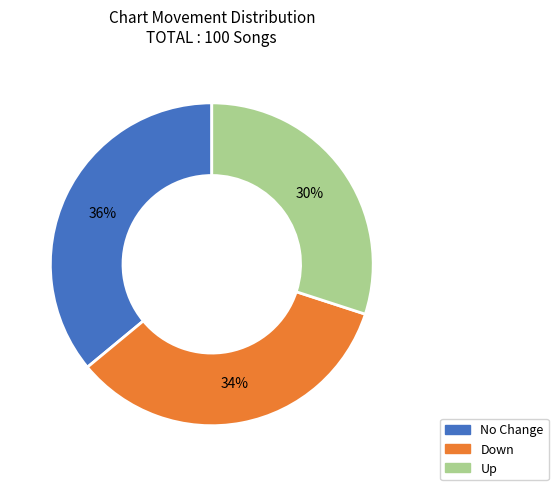

Rank the categories by value from highest to lowest.

No Change, Down, Up